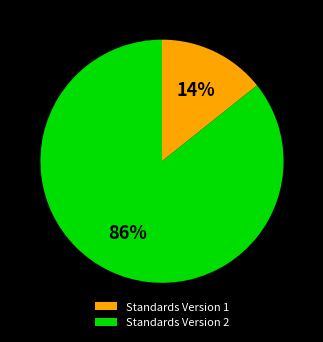

To the nearest percent, what is the combined percentage of Standards Version 2 and Standards Version 1?

100%